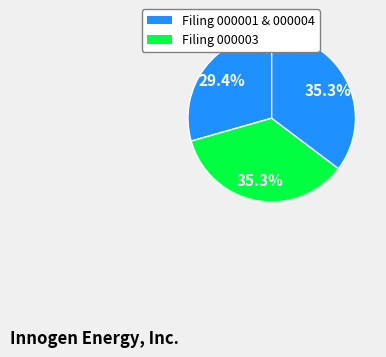

How many slices are in this pie chart?

3